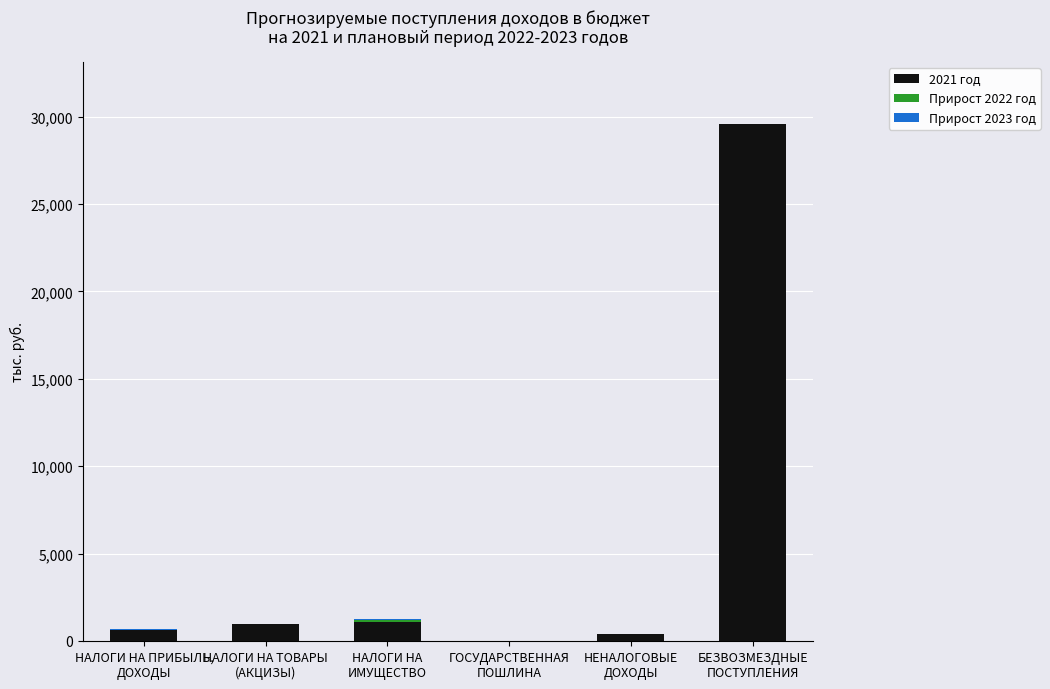

What is the maximum value for 2021 год?

29583.7